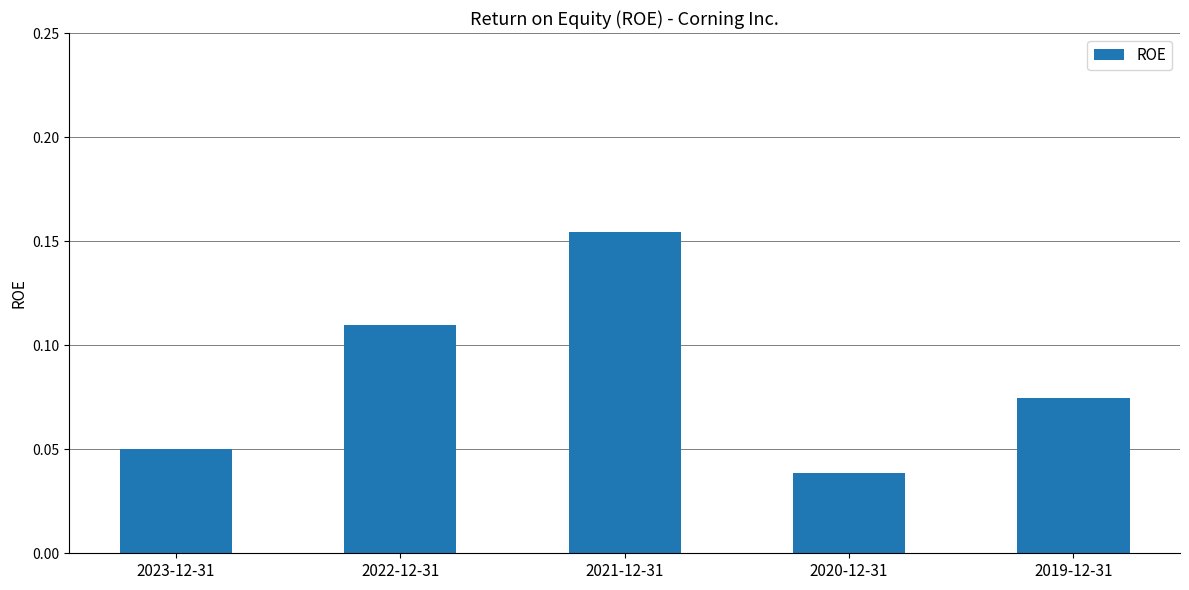

The chart shows a value of 0.2 at 2022-12-31. True or false?

False